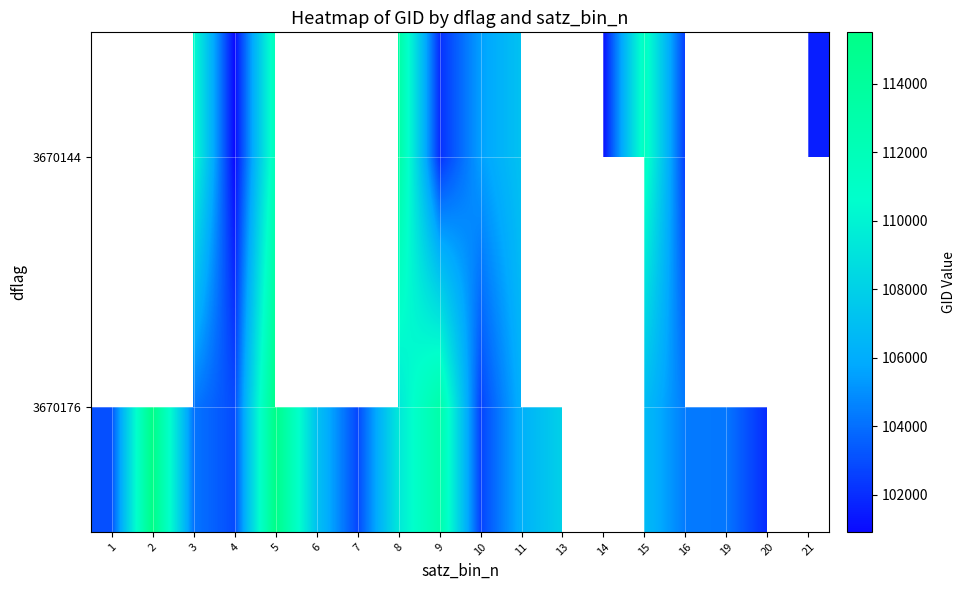

What is the approximate value of 3670144 at 5?

111896.3